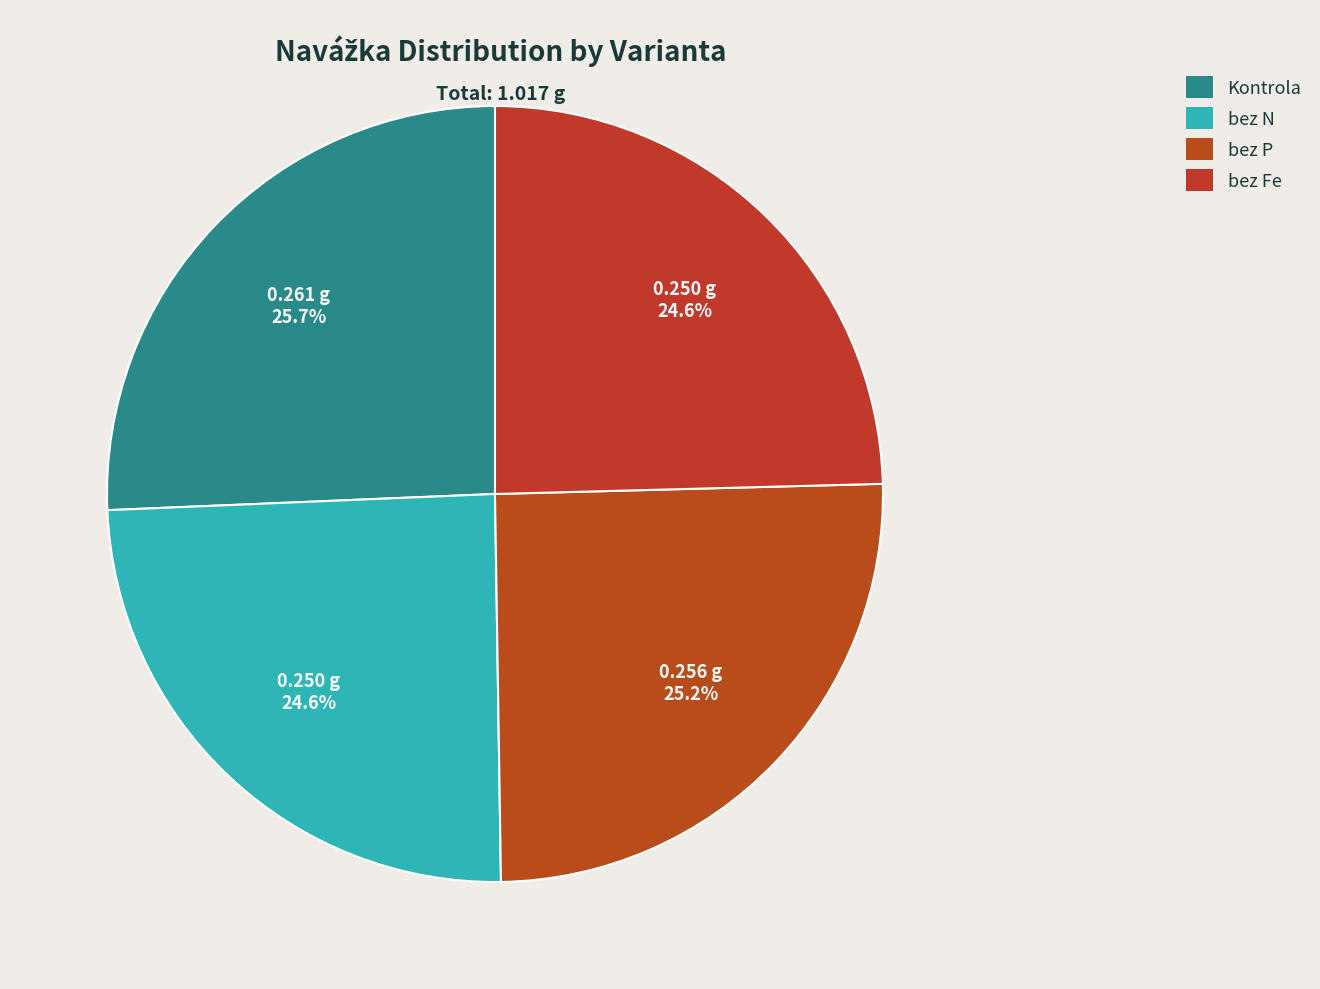

To the nearest percent, what is the average slice percentage?

25%